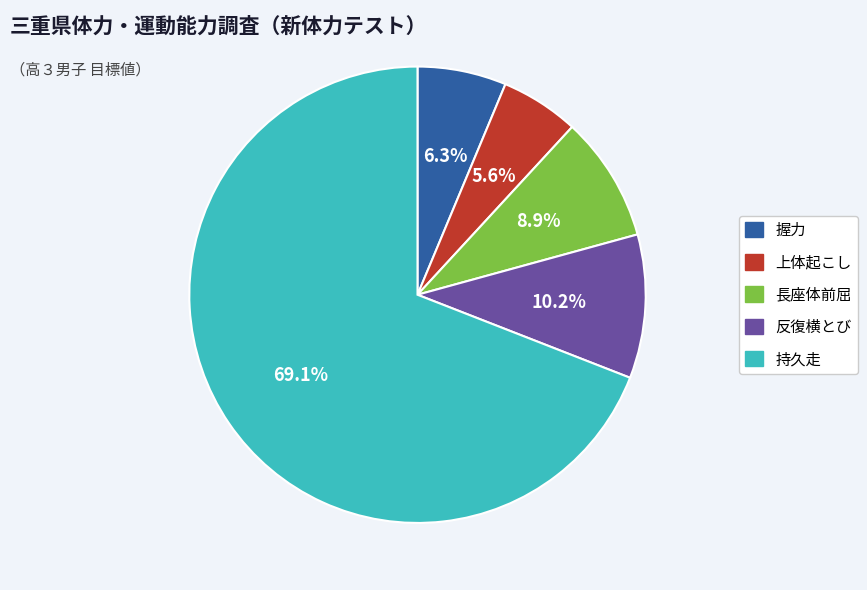

Does any single category account for the majority?

Yes